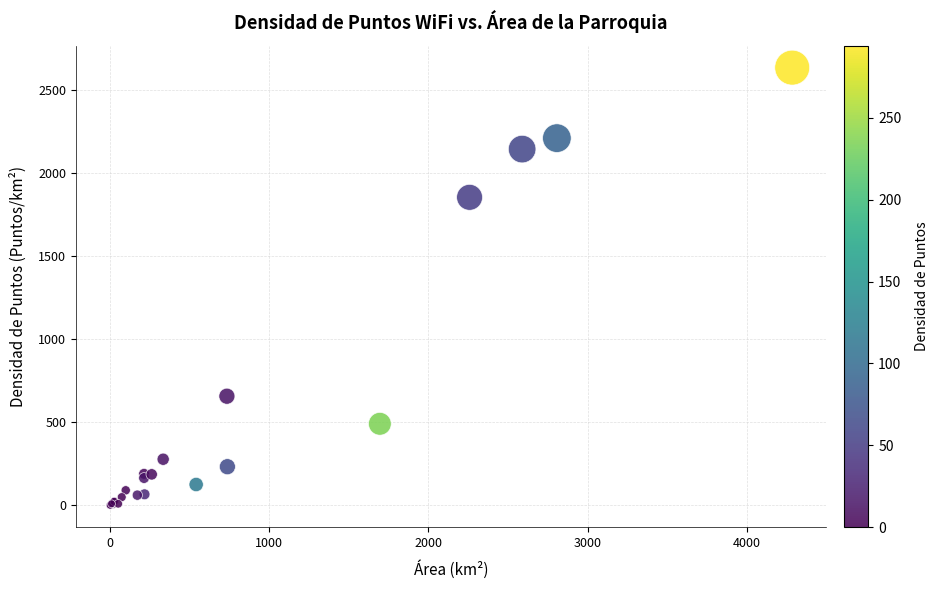

What Y value in the scatter plot is closest to 1316?

1852